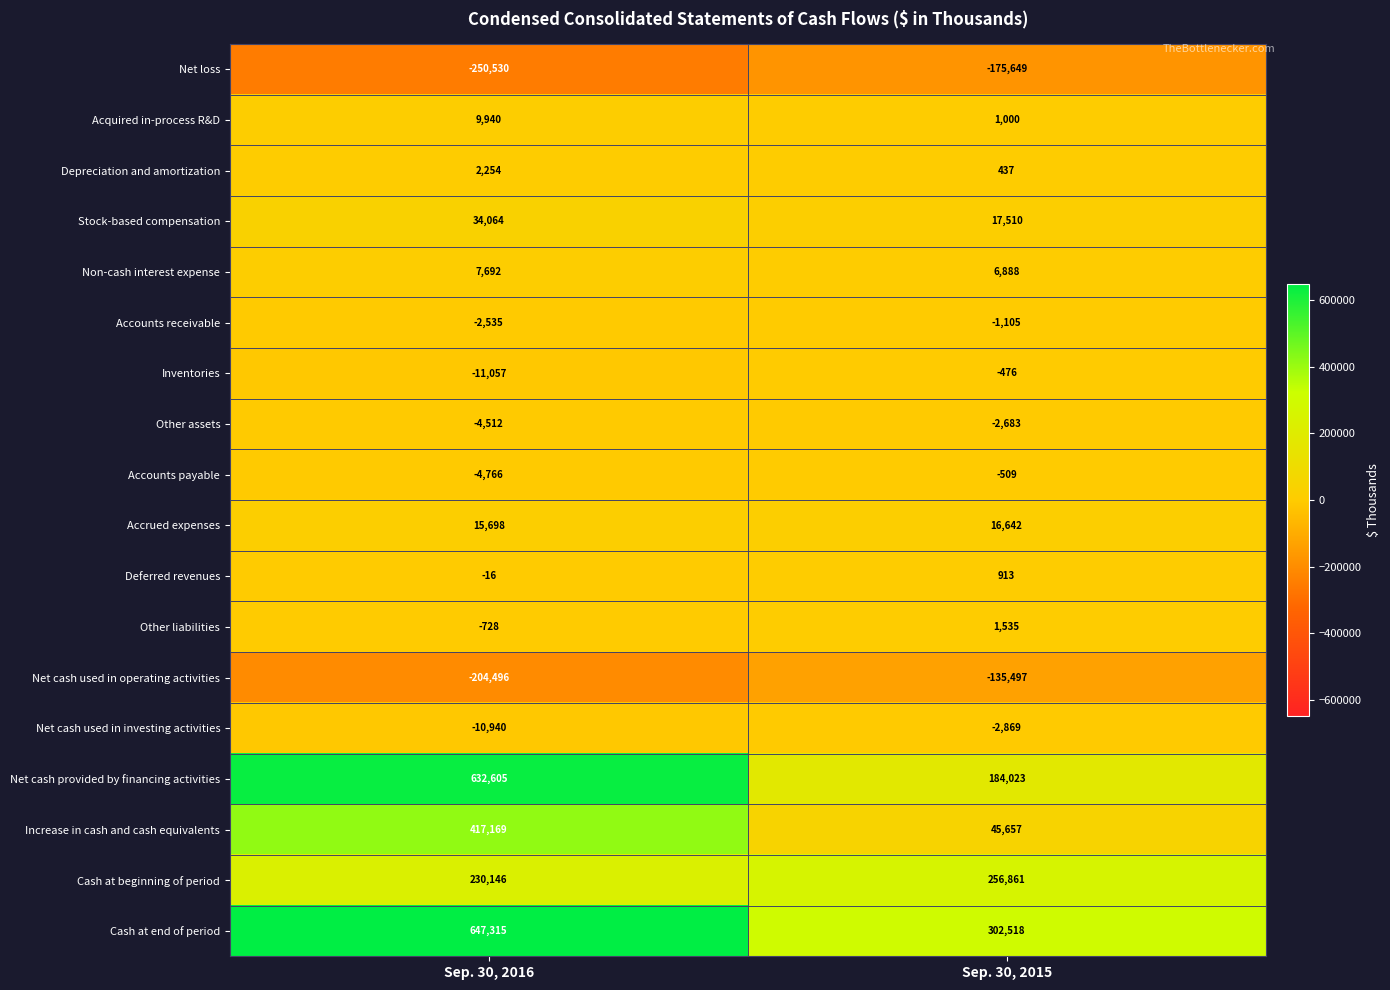

Rank the series at Sep. 30, 2015 from lowest to highest value.

Net loss, Net cash used in operating activities, Net cash used in investing activities, Other assets, Accounts receivable, Accounts payable, Inventories, Depreciation and amortization, Deferred revenues, Acquired in-process R&D, Other liabilities, Non-cash interest expense, Accrued expenses, Stock-based compensation, Increase in cash and cash equivalents, Net cash provided by financing activities, Cash at beginning of period, Cash at end of period